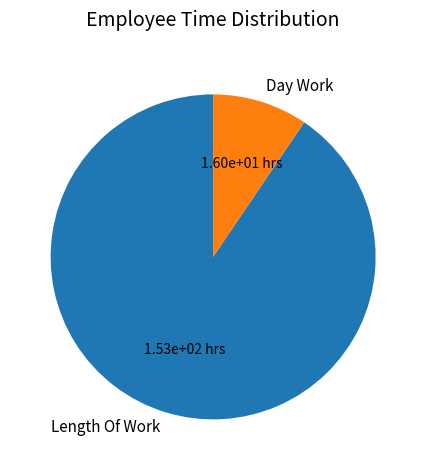

Between Length Of Work and Day Work, which is larger?

Length Of Work